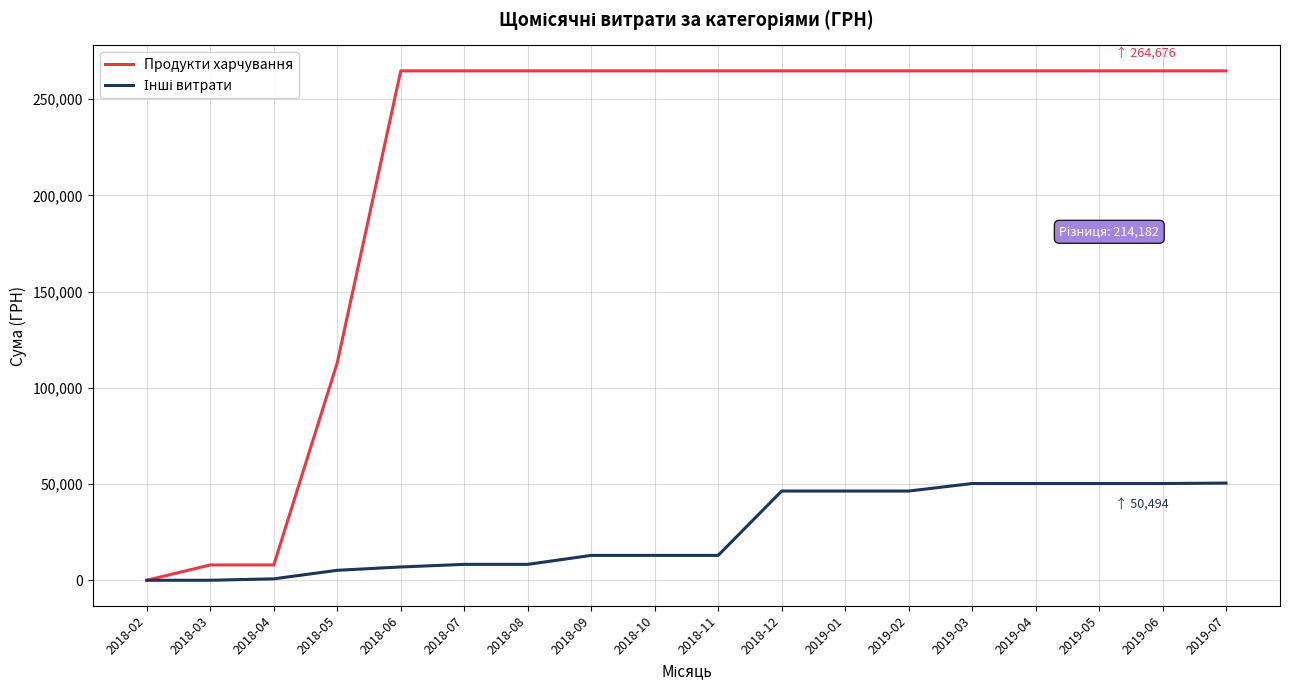

Which series has the largest total across all categories?

Продукти харчування